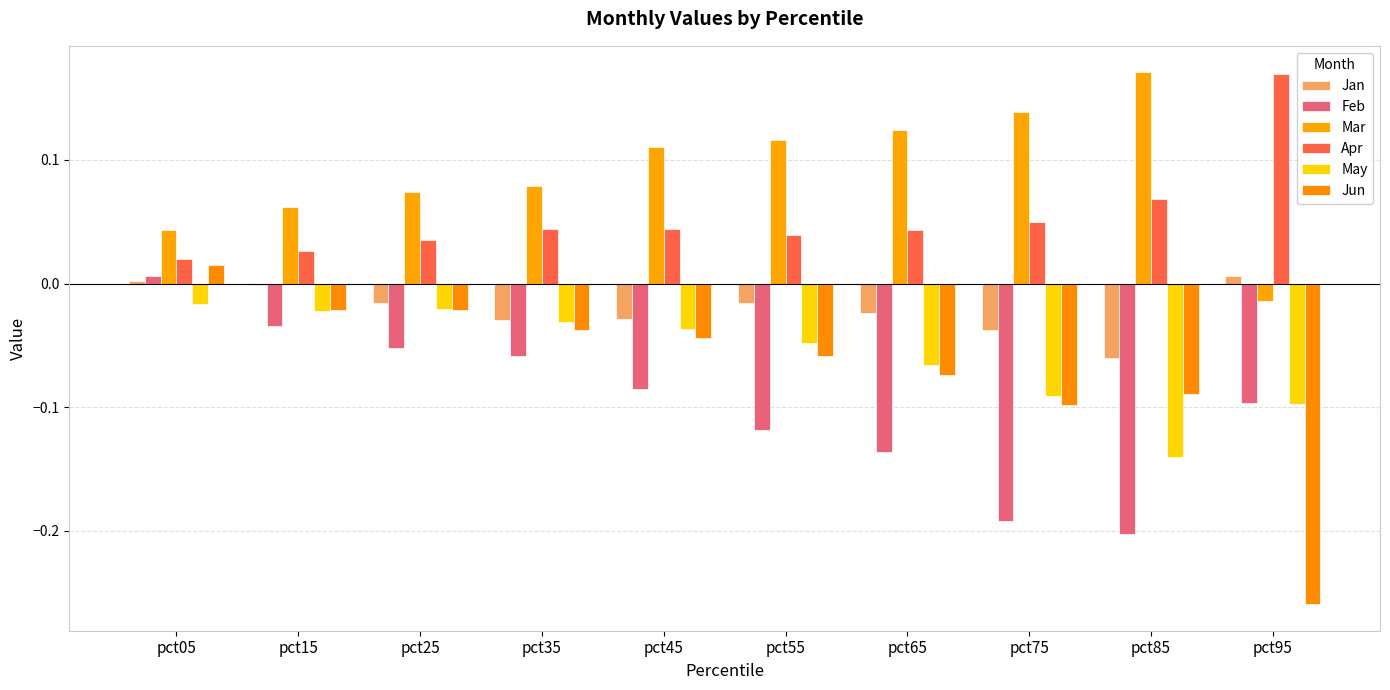

What is the difference between the maximum and minimum values in the Mar series?

0.2